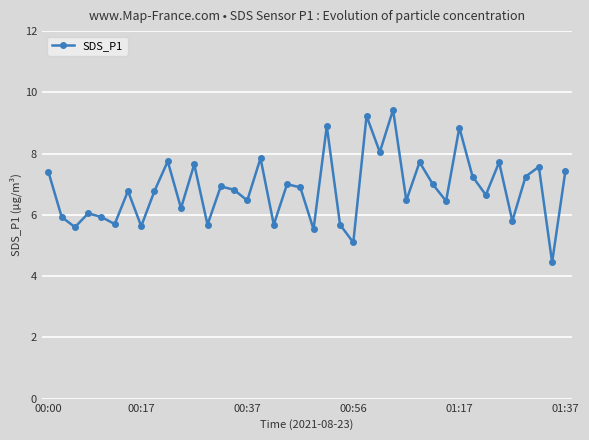

How many data points are less than 6?

12